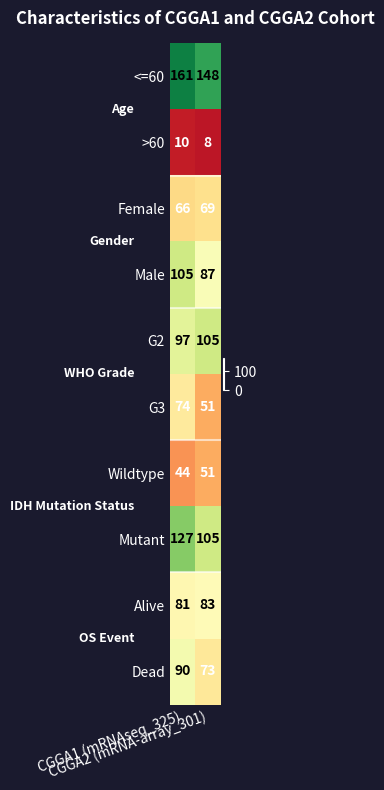

Which series has the largest total across all categories?

<=60